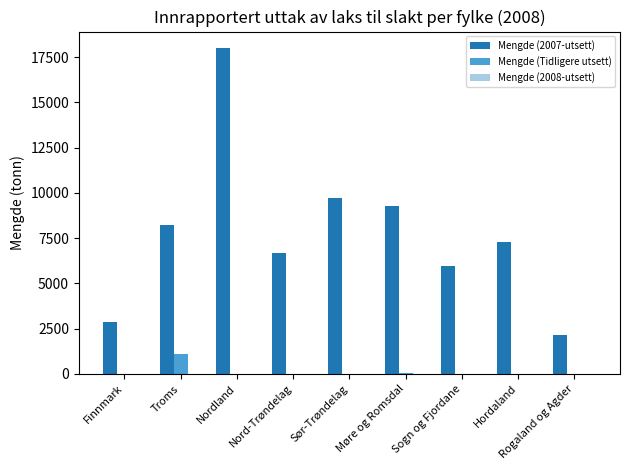

How many values in the Mengde (Tidligere utsett) series exceed 0?

3